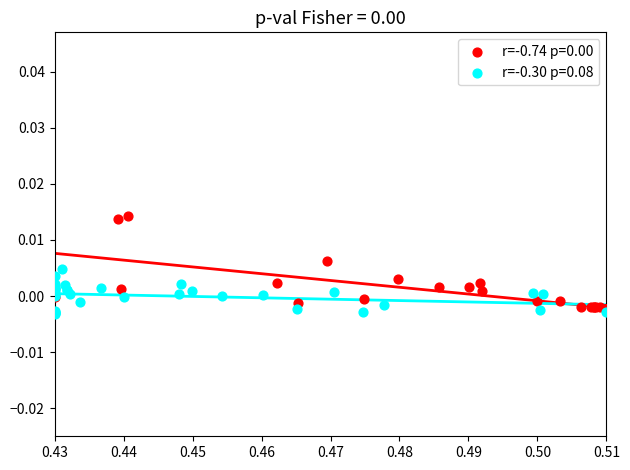

Which series contains the highest Y value?

r=-0.74 p=0.00